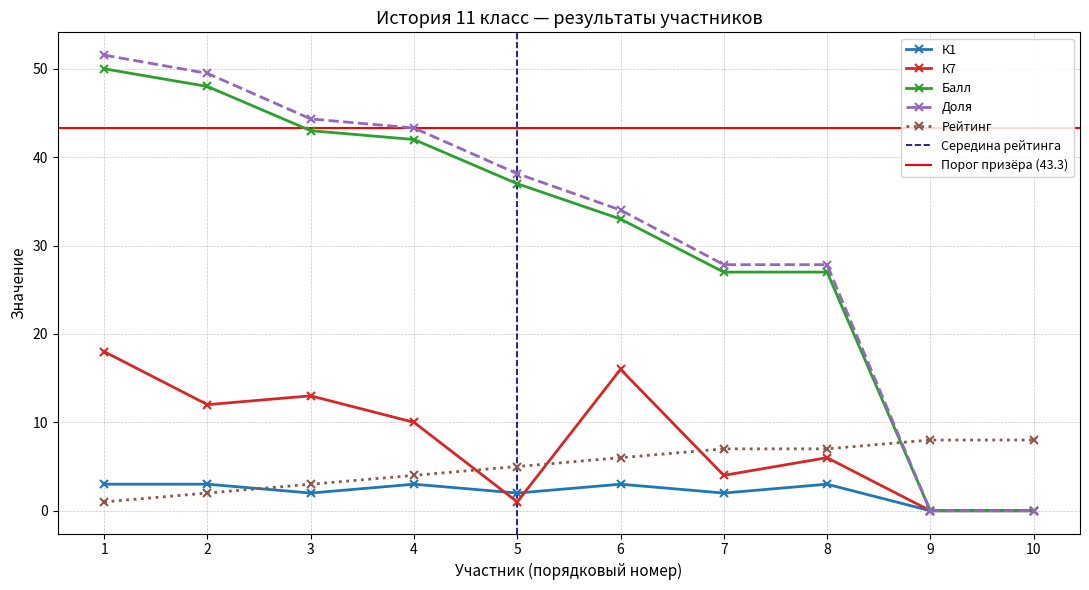

What is the difference between the maximum and second lowest values in the Доля series?

51.5